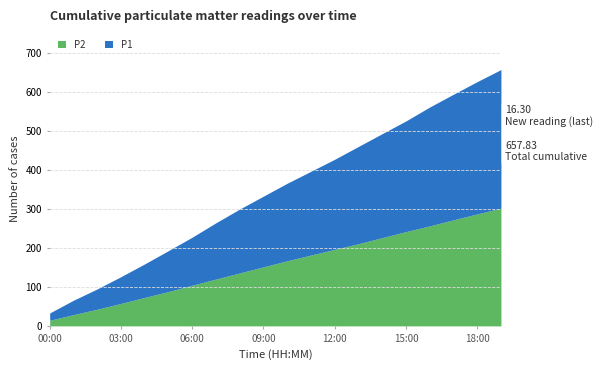

Which series has the largest total across all categories?

P1